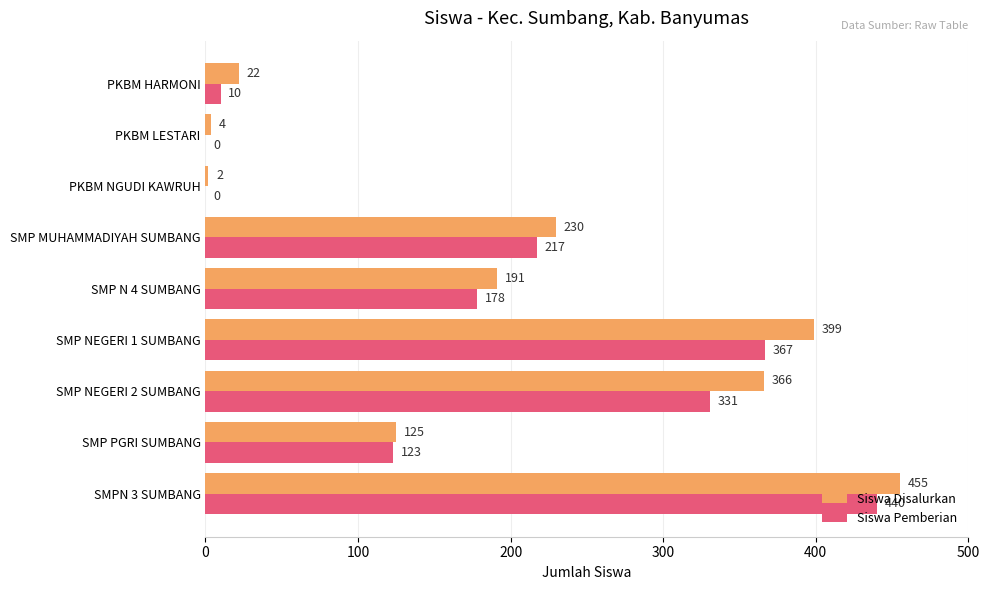

Between PKBM LESTARI and SMP PGRI SUMBANG, which series saw the biggest shift?

Siswa Pemberian